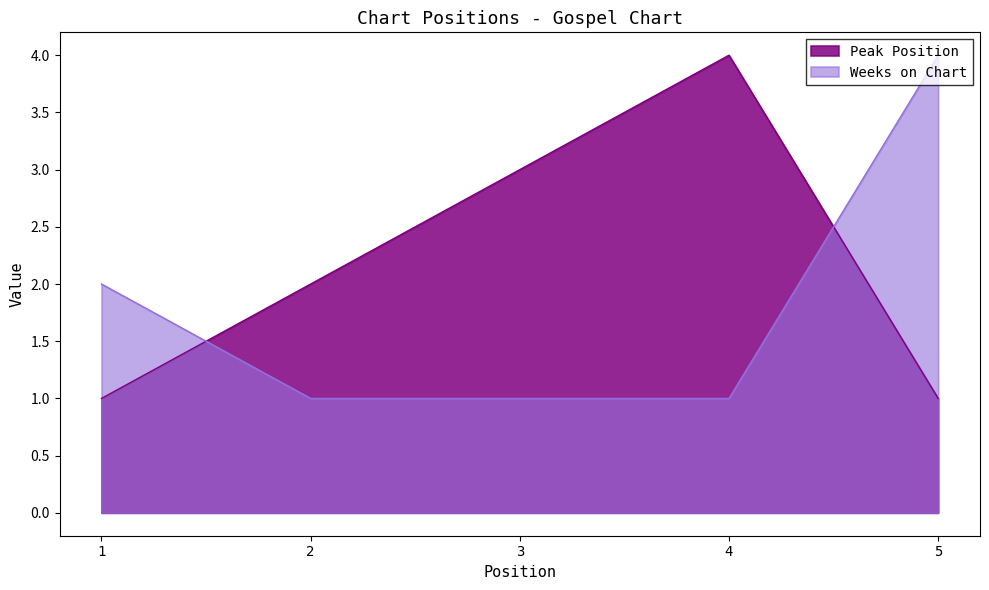

What is the smallest value displayed?

1